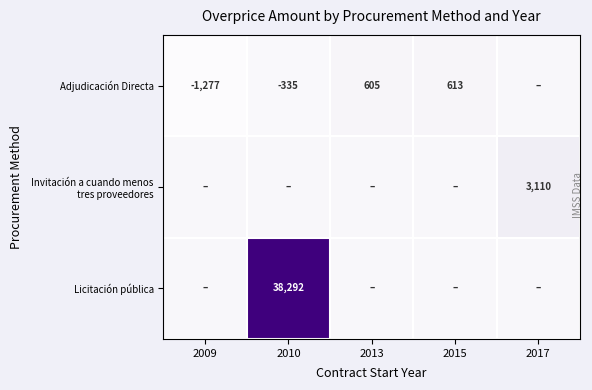

The value of Adjudicación Directa at 2013 is 227. True or false?

False